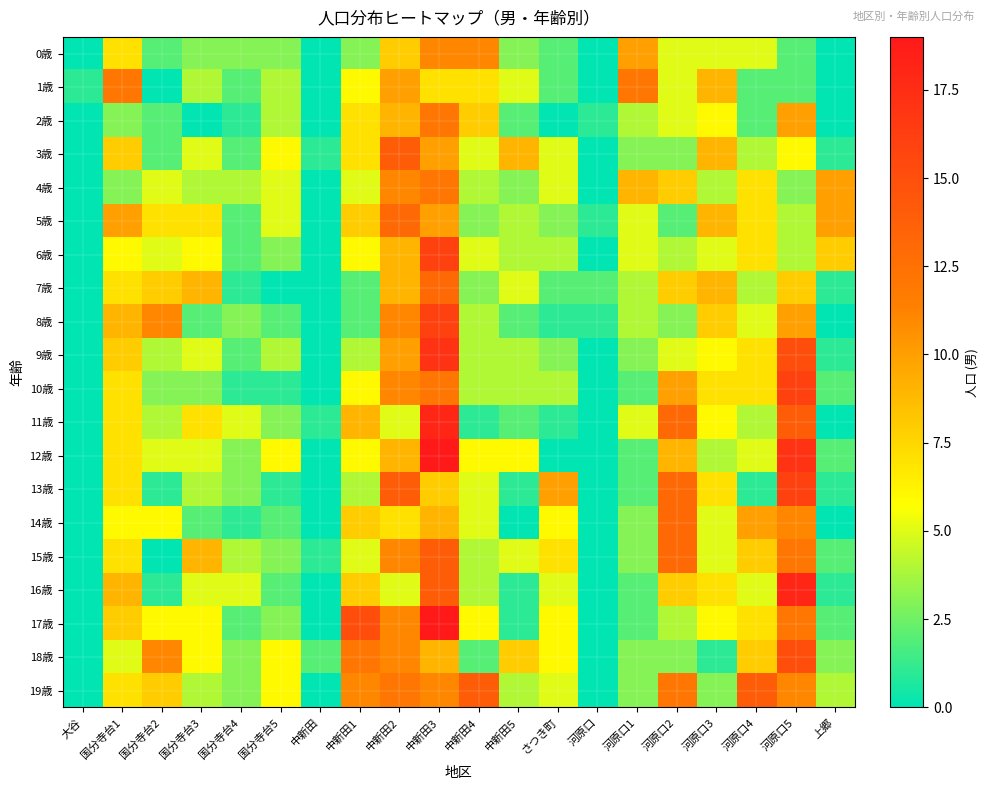

At which category is the sum across all series the highest?

中新田3